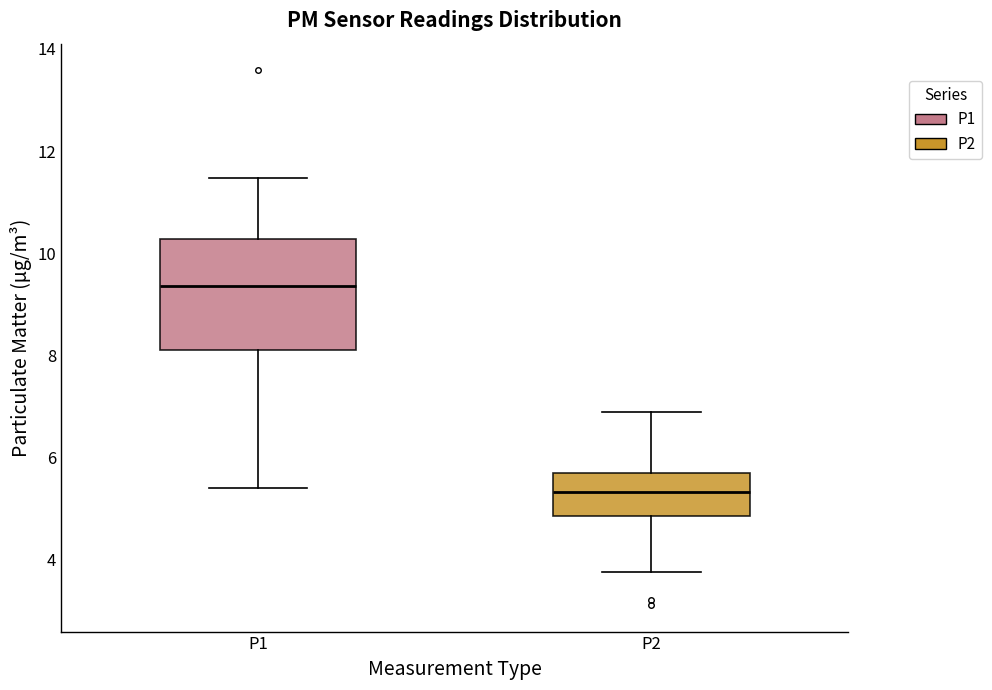

Reading left to right, read every box against the y-axis: the position of its median line, the range the box covers, and the ends of its whiskers. The values are not printed on the chart, so give them approximately, as read against the axis.

P1: median 9.4, box 8.2 to 10.2, whiskers 5.4 to 11.4
P2: median 5.4, box 4.8 to 5.8, whiskers 3.8 to 7.0